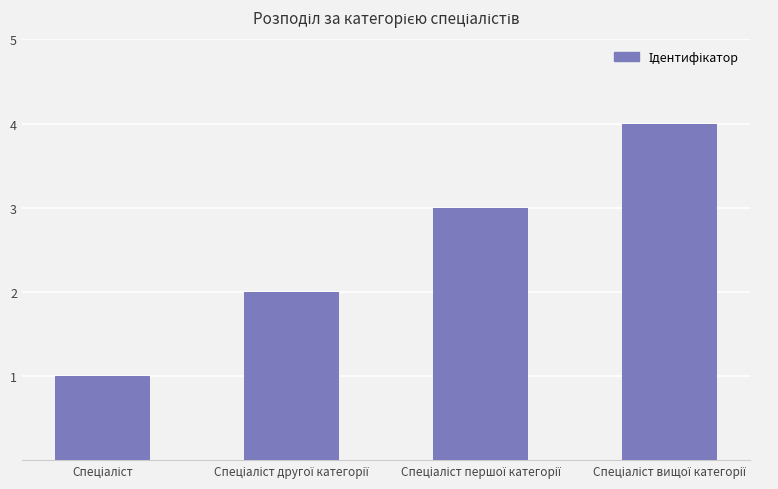

What is the maximum value shown in the chart?

4